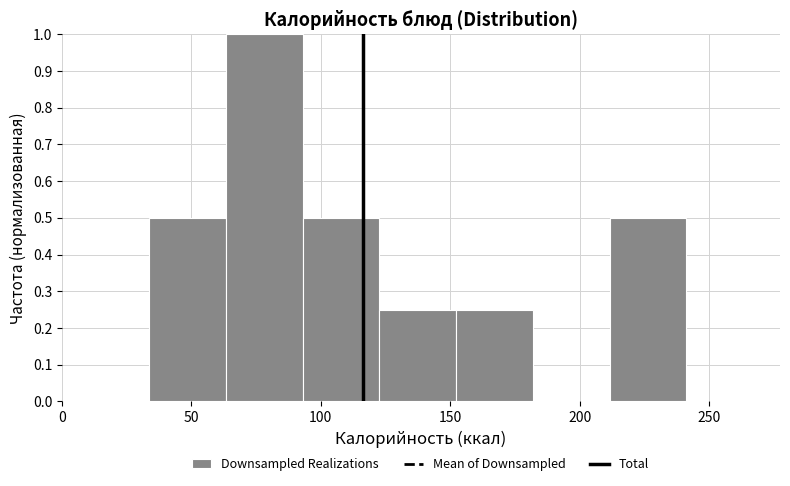

Over which range of the x-axis is the bar tallest?

65 to 95